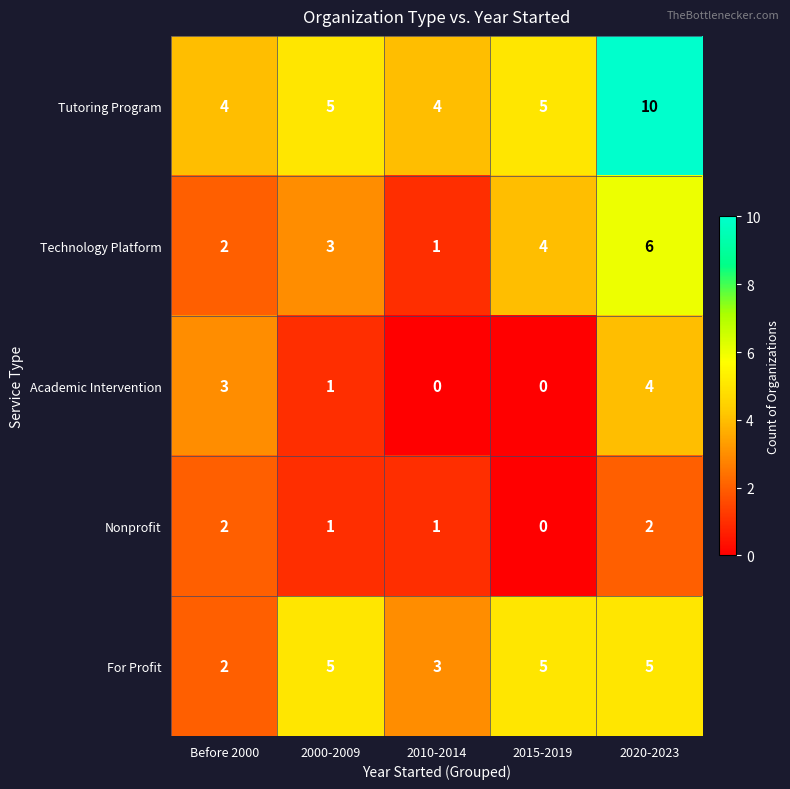

Read the Academic Intervention value at 2020-2023.

4